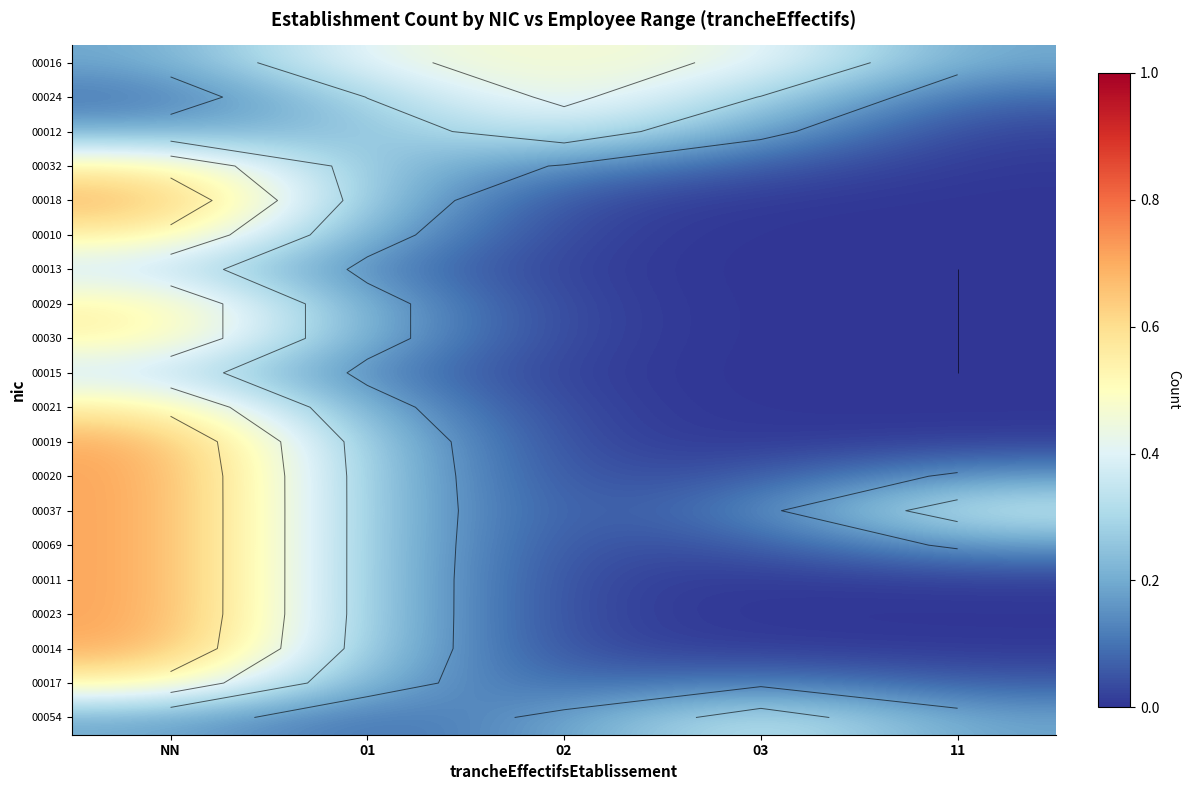

List the series in order of their peak value, lowest first.

00054, 00013, 00015, 00012, 00016, 00024, 00029, 00030, 00017, 00032, 00010, 00021, 00018, 00014, 00019, 00020, 00023, 00037, 00069, 00011